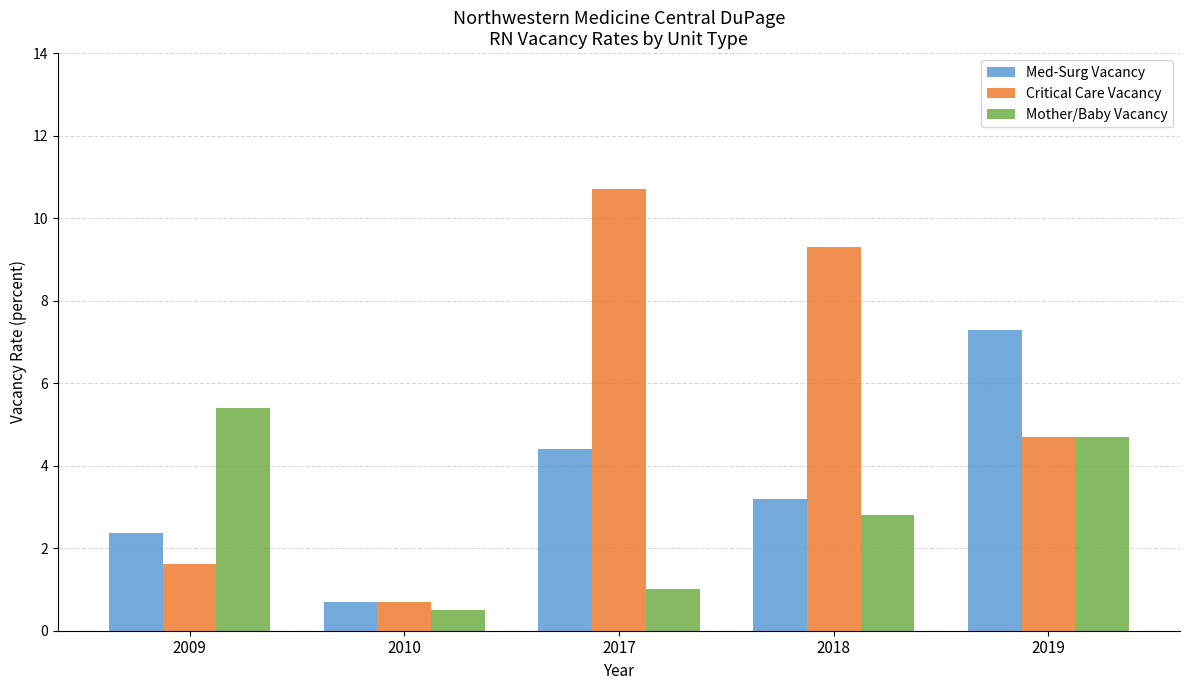

How many bars are there in total?

15